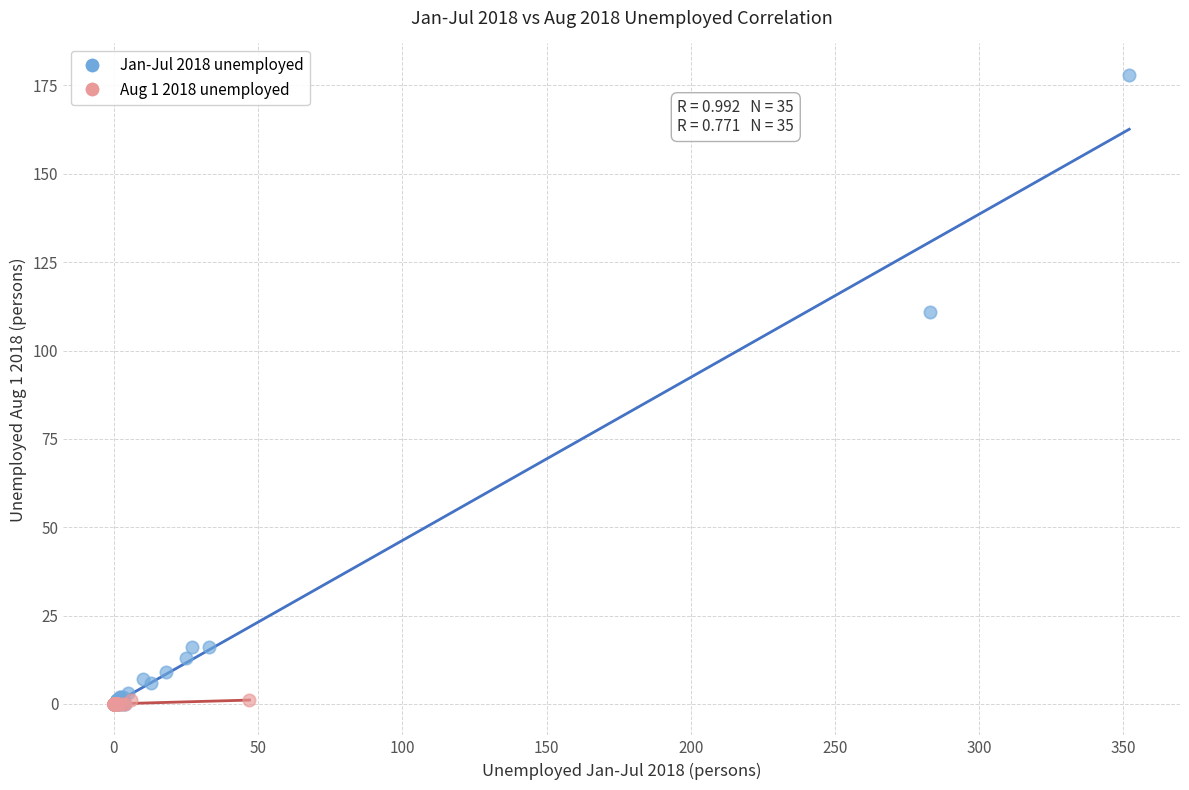

Which series has the largest Y range (max minus min)?

Jan-Jul 2018 unemployed